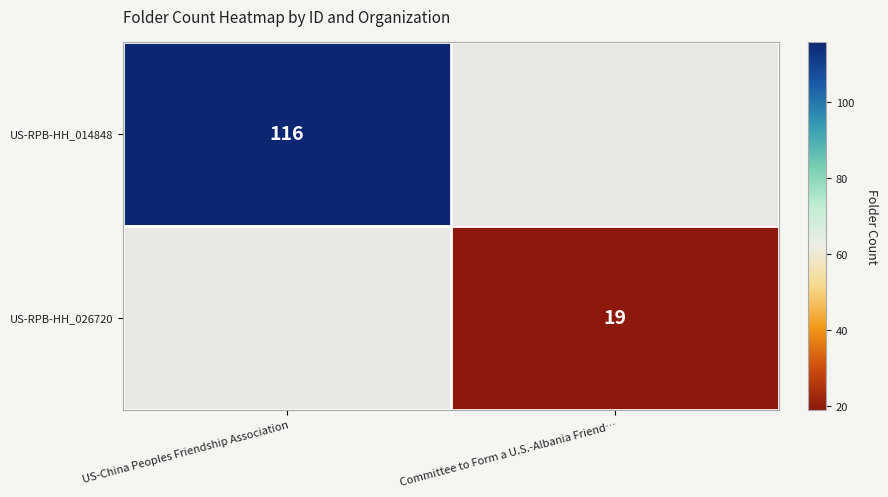

Is the value of US-RPB-HH_014848 at US-China Peoples Friendship Association greater than the value of US-RPB-HH_026720 at Committee to Form a U.S.-Albania Friend…?

Yes